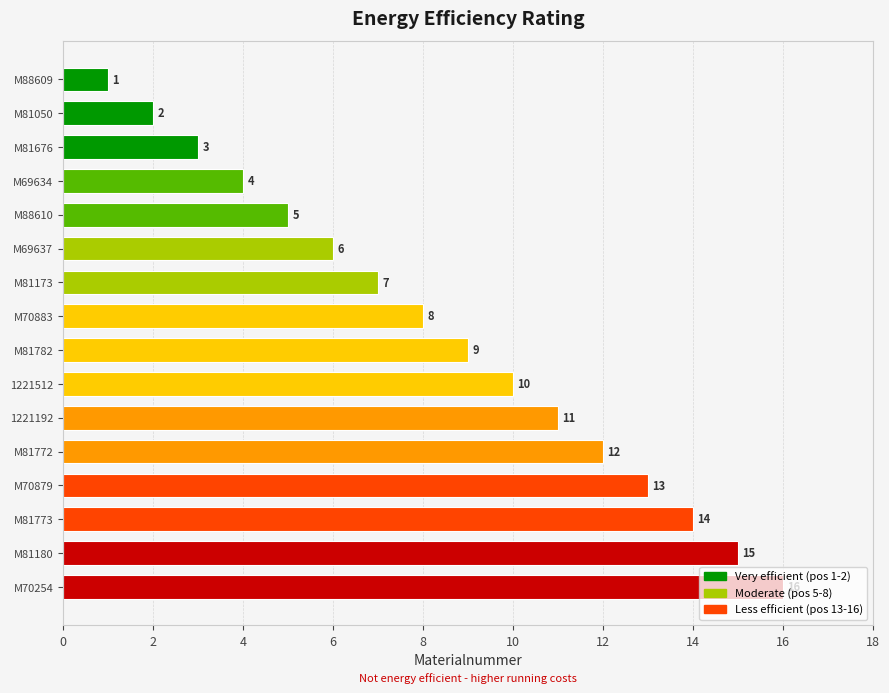

List the labels in order of value, smallest first.

M88609, M81050, M81676, M69634, M88610, M69637, M81173, M70883, M81782, 1221512, 1221192, M81772, M70879, M81773, M81180, M70254